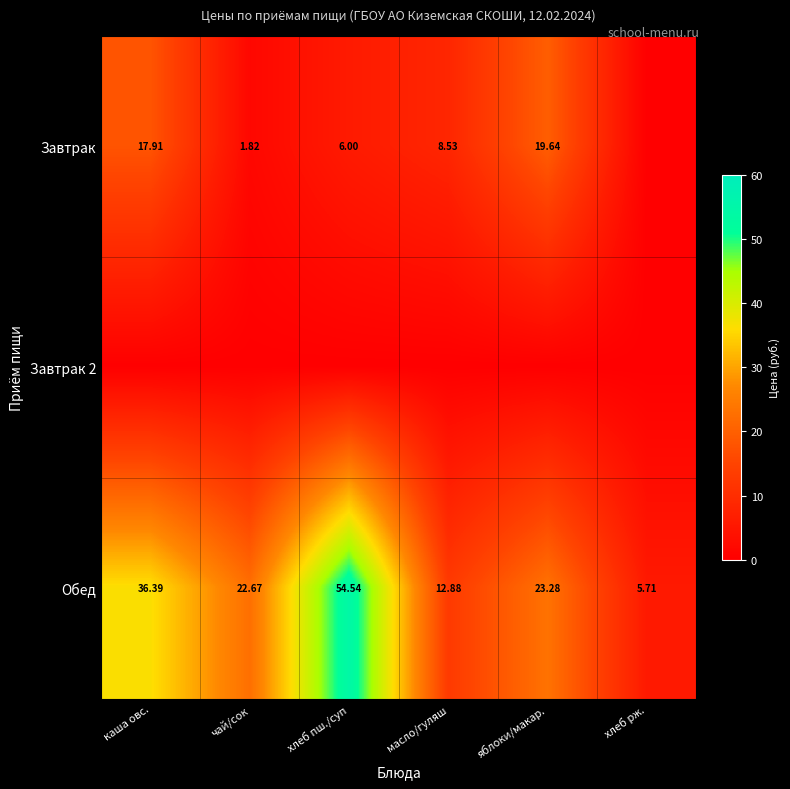

Which category has the lowest value in the Обед series?

хлеб рж.